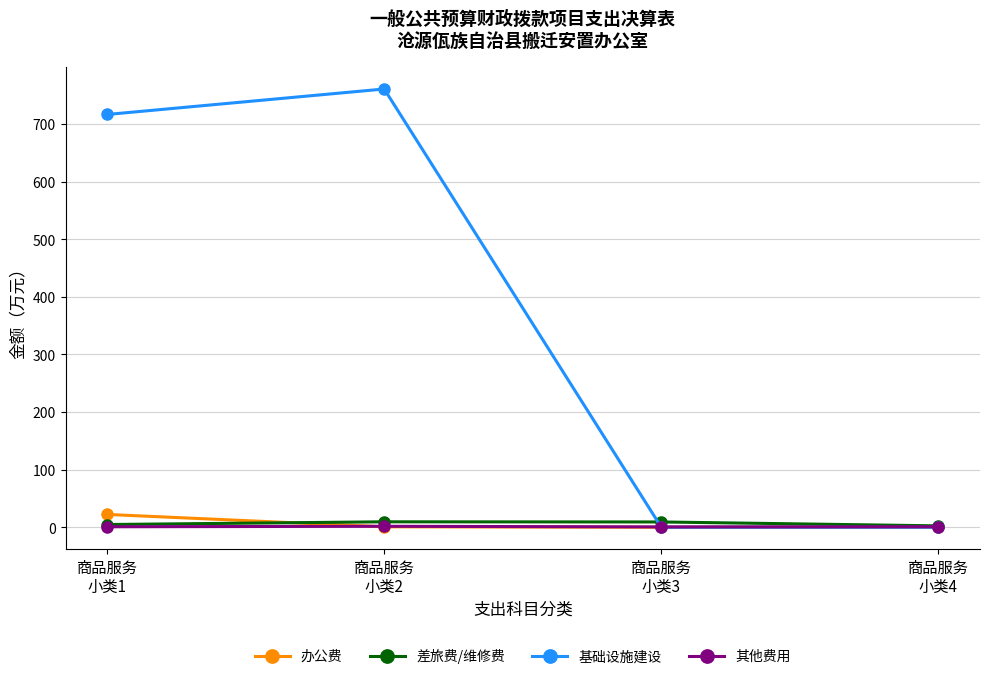

What is the maximum value shown in the chart?

760.9